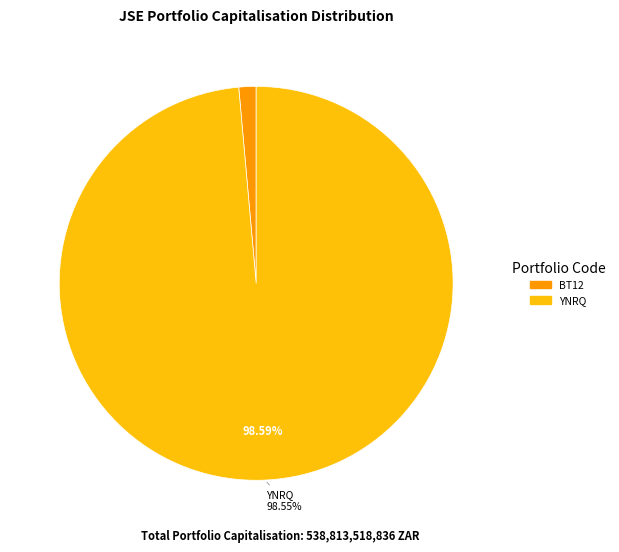

To the nearest percent, what is the average slice percentage?

50%